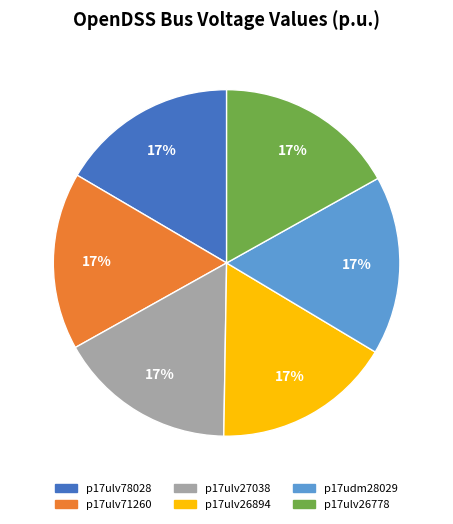

Count the number of slices in the pie.

6